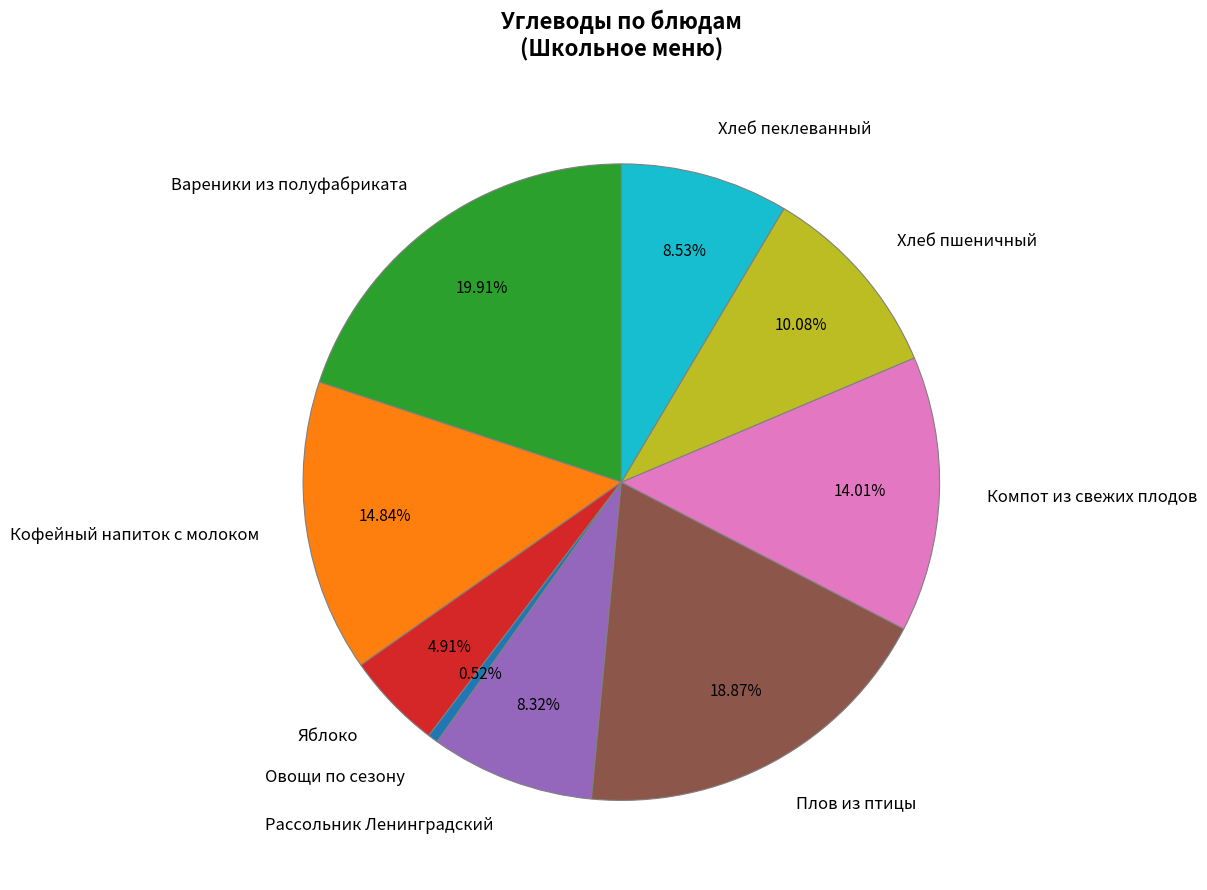

Is there any slice that represents more than half of the pie?

No